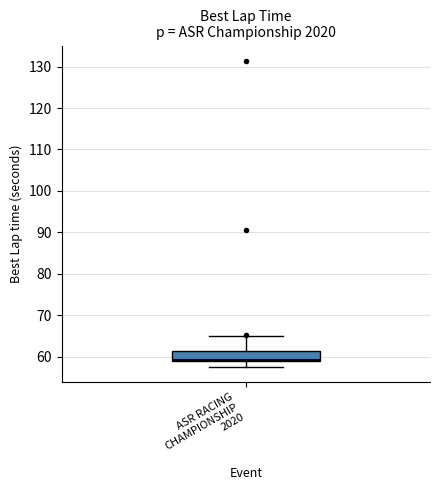

Read this box plot against the y-axis: the position of the median line, the range covered by the box, and the ends of both whiskers. The values are not printed on the chart, so give them approximately, as read against the axis.

median 59 (just above the box's lower edge), box 59 to 61, whiskers 58 to 65